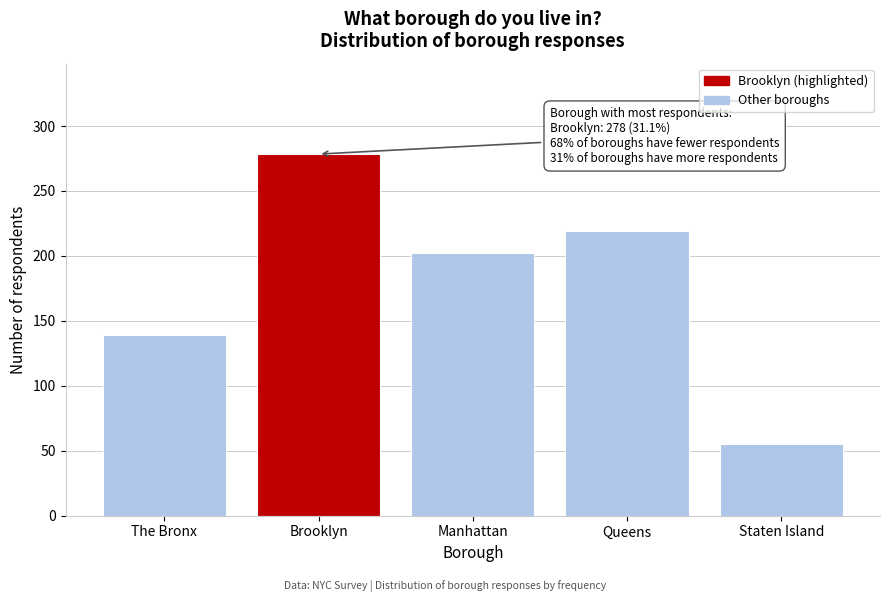

Reading left to right, what are all the values shown in this chart?

The Bronx=139.4	Brooklyn=278.4	Manhattan=202.2	Queens=219.2	Staten Island=55.5